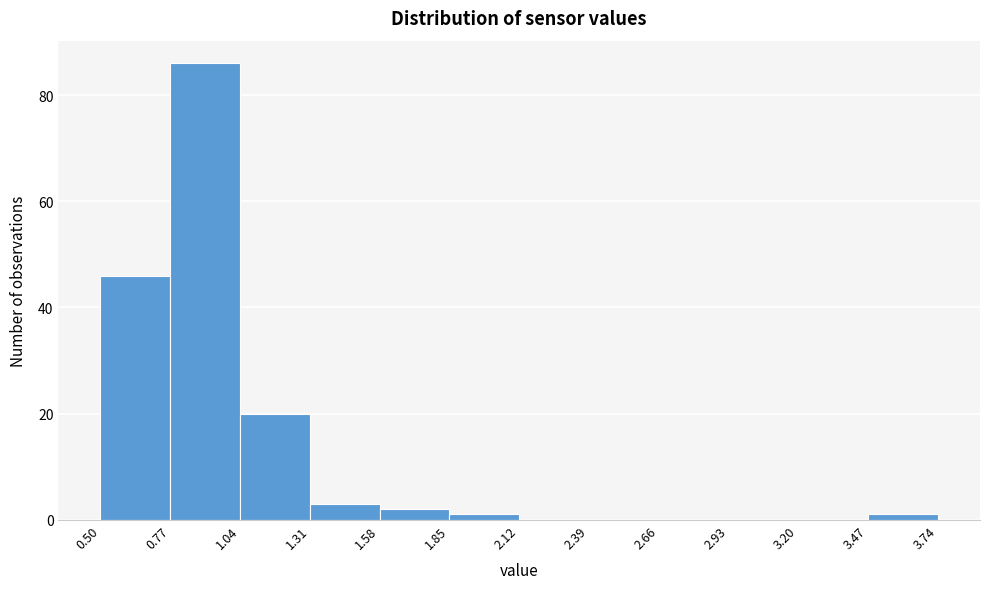

How tall is the bar that spans 1.04 to 1.31 on the x-axis? The values are not printed on the chart, so give them approximately, as read against the axis.

20